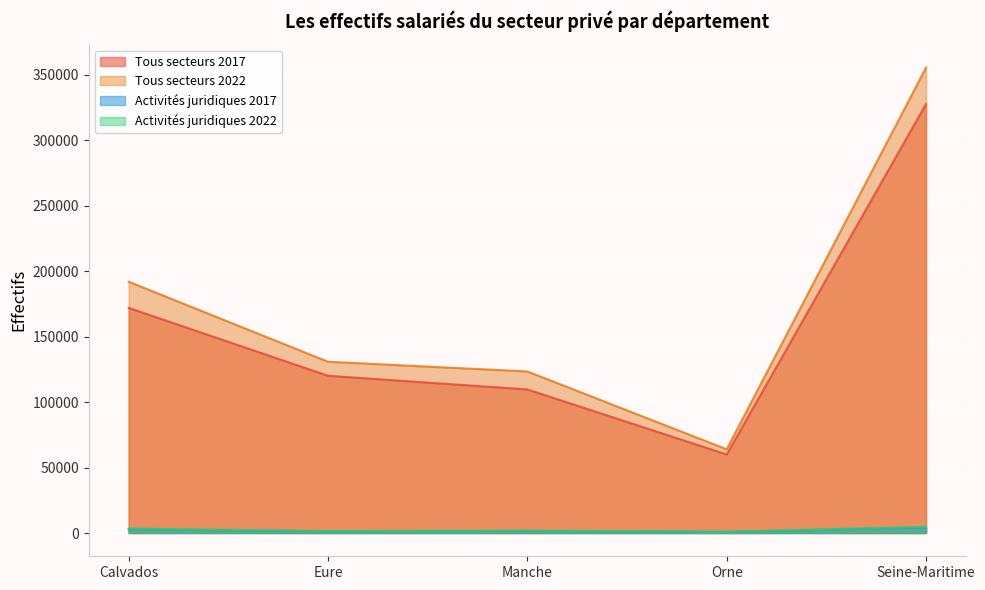

What is the label of the 1st point from the left?

Calvados